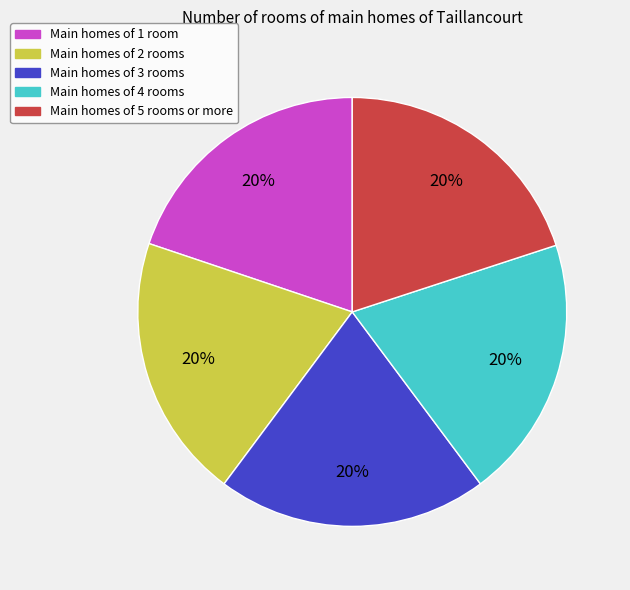

To the nearest percent, what is the average slice percentage?

20%